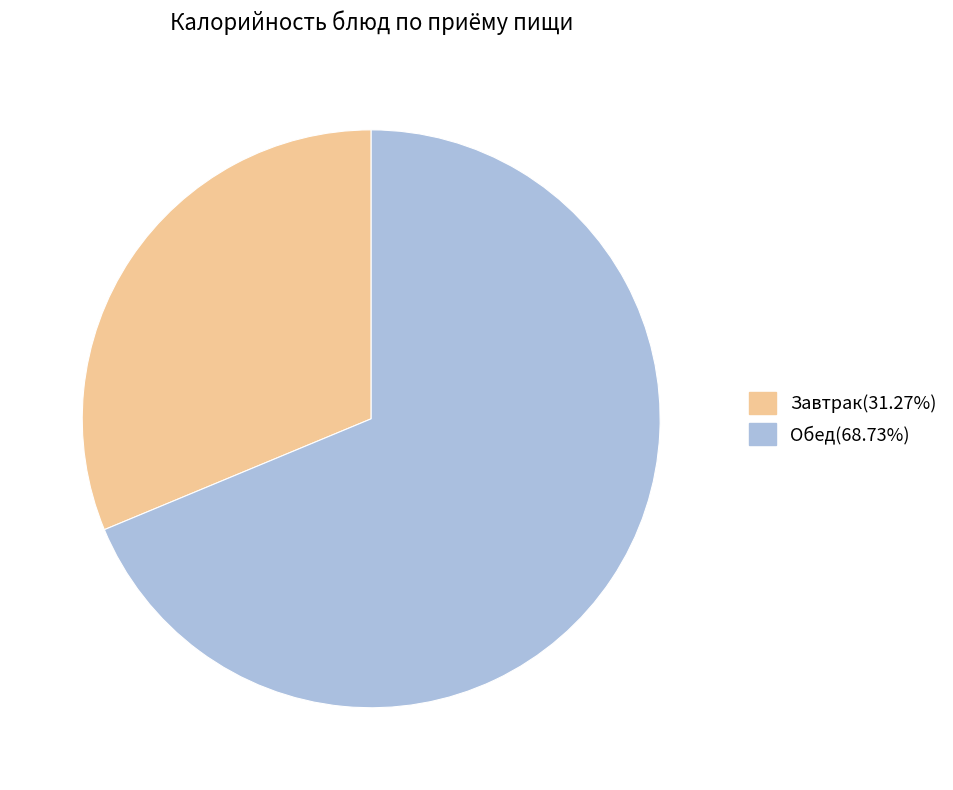

Does any single category account for the majority?

Yes